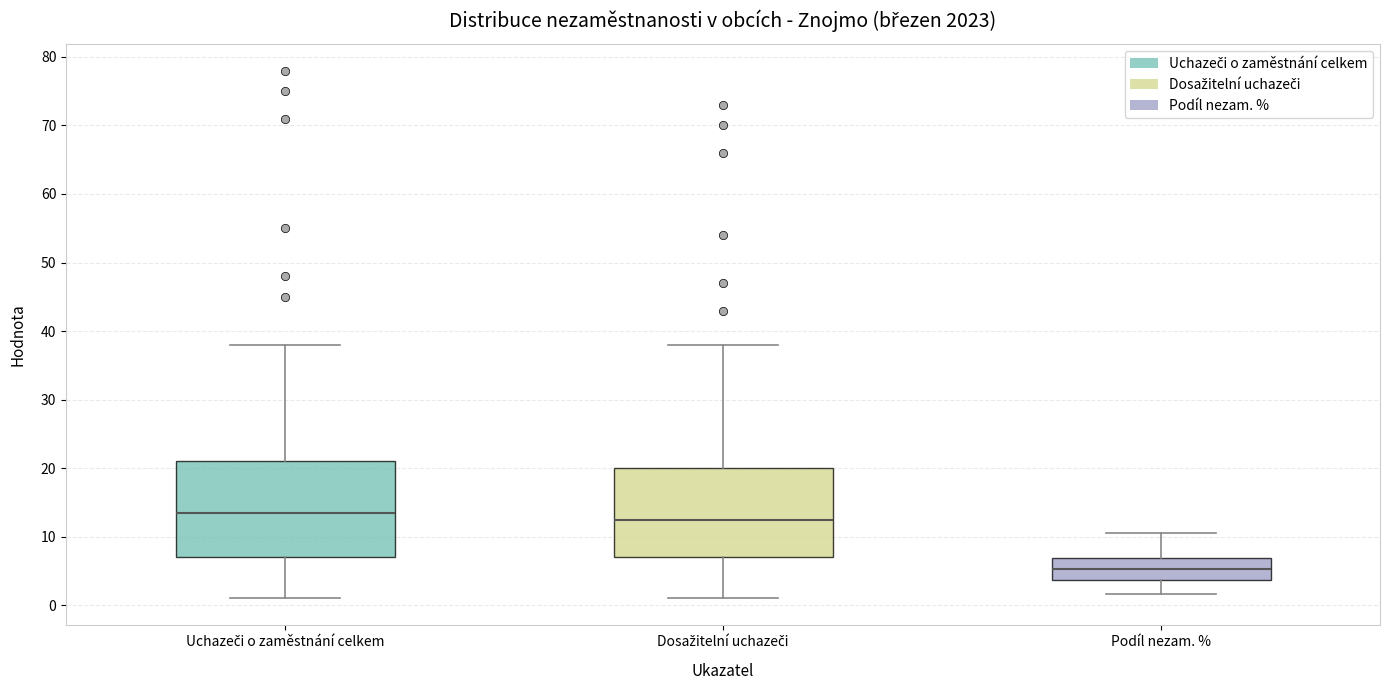

Which box is the tallest, from its lower edge to its upper edge?

Uchazeči o zaměstnání celkem